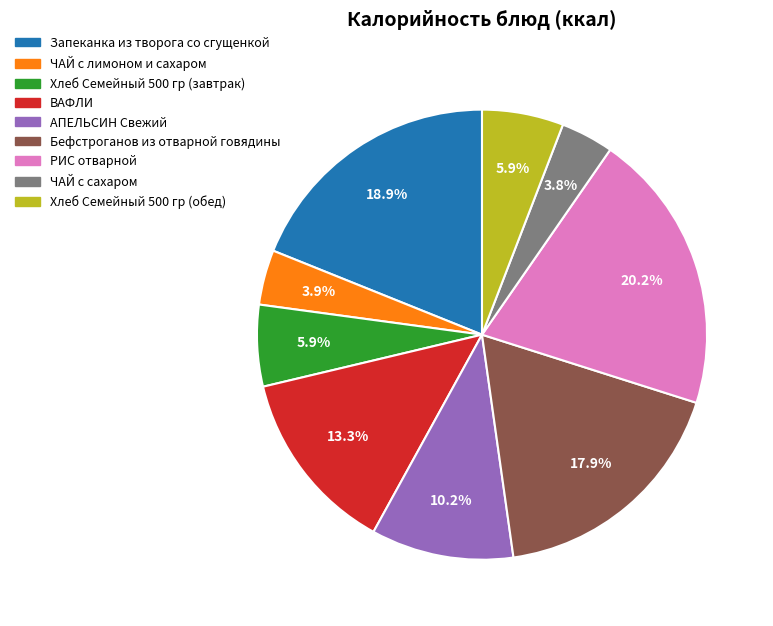

Which has a higher value, РИС отварной or Запеканка из творога со сгущенкой?

РИС отварной